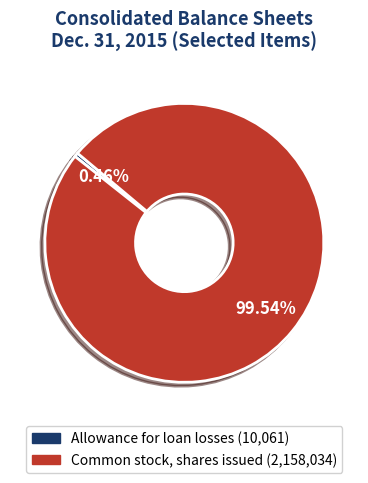

The Common stock, shares issued slice represents 100% of the pie. True or false?

True